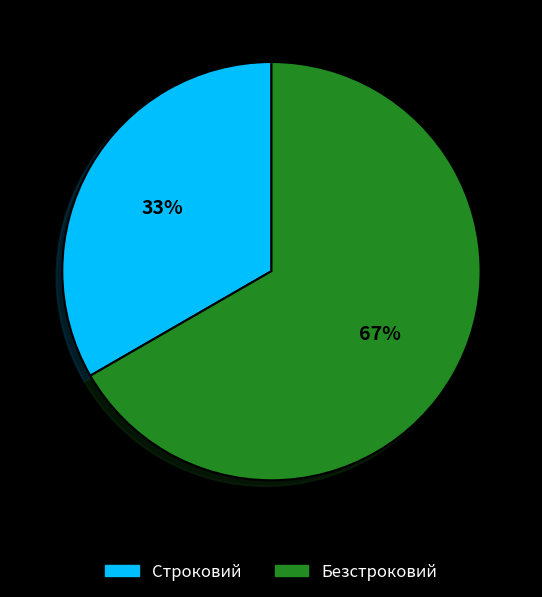

Which category accounts for the majority?

Безстроковий